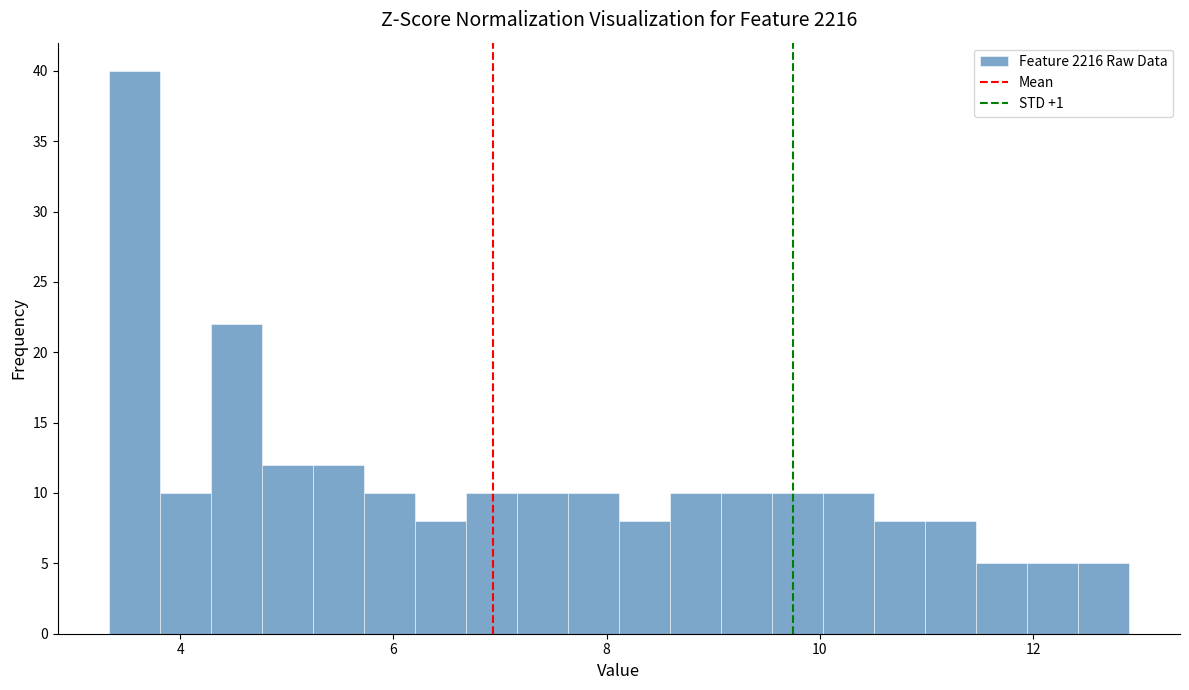

Read against the x-axis, roughly where is the centre of the tallest bar?

3.6